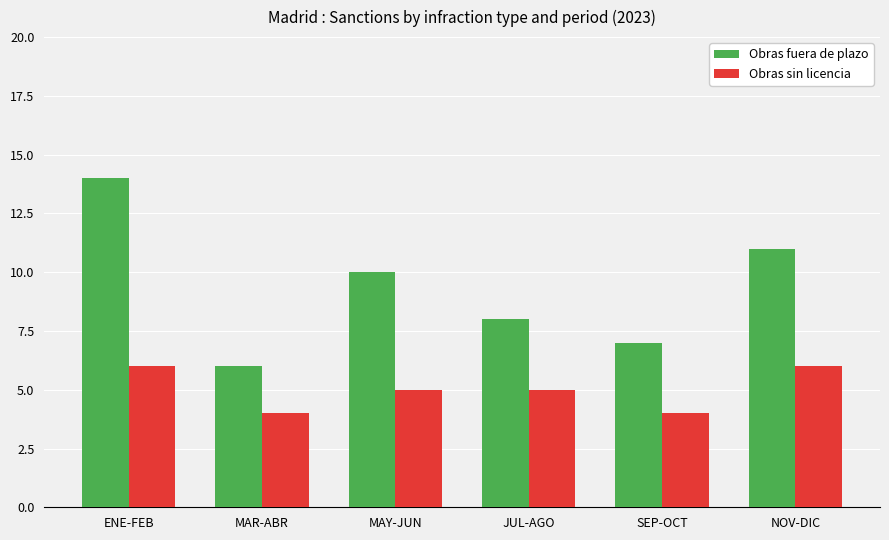

What is the value of the Obras sin licencia bar at the 5th from the left?

4